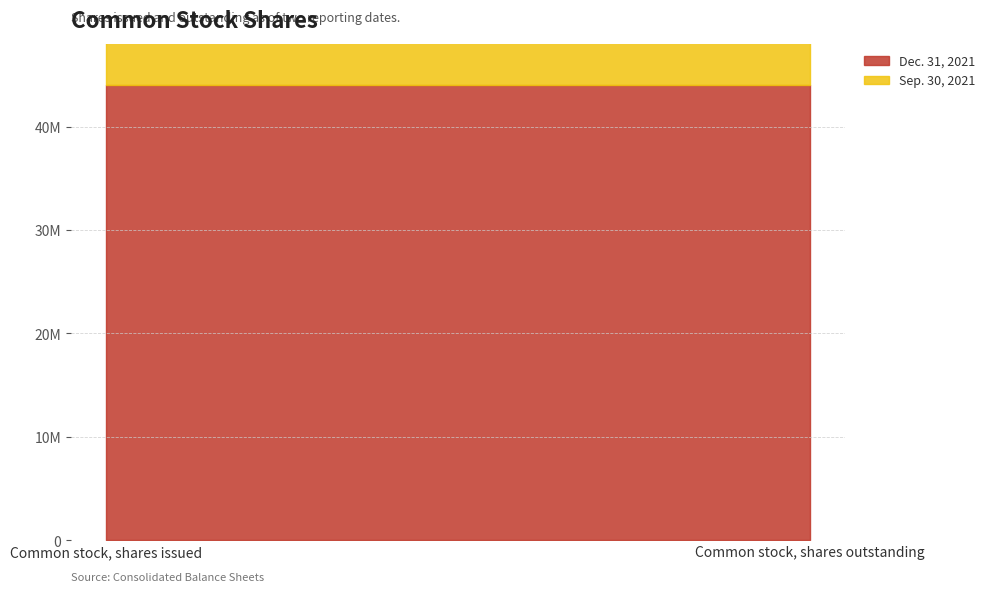

What is the sum of all Sep. 30, 2021 values?

87968692